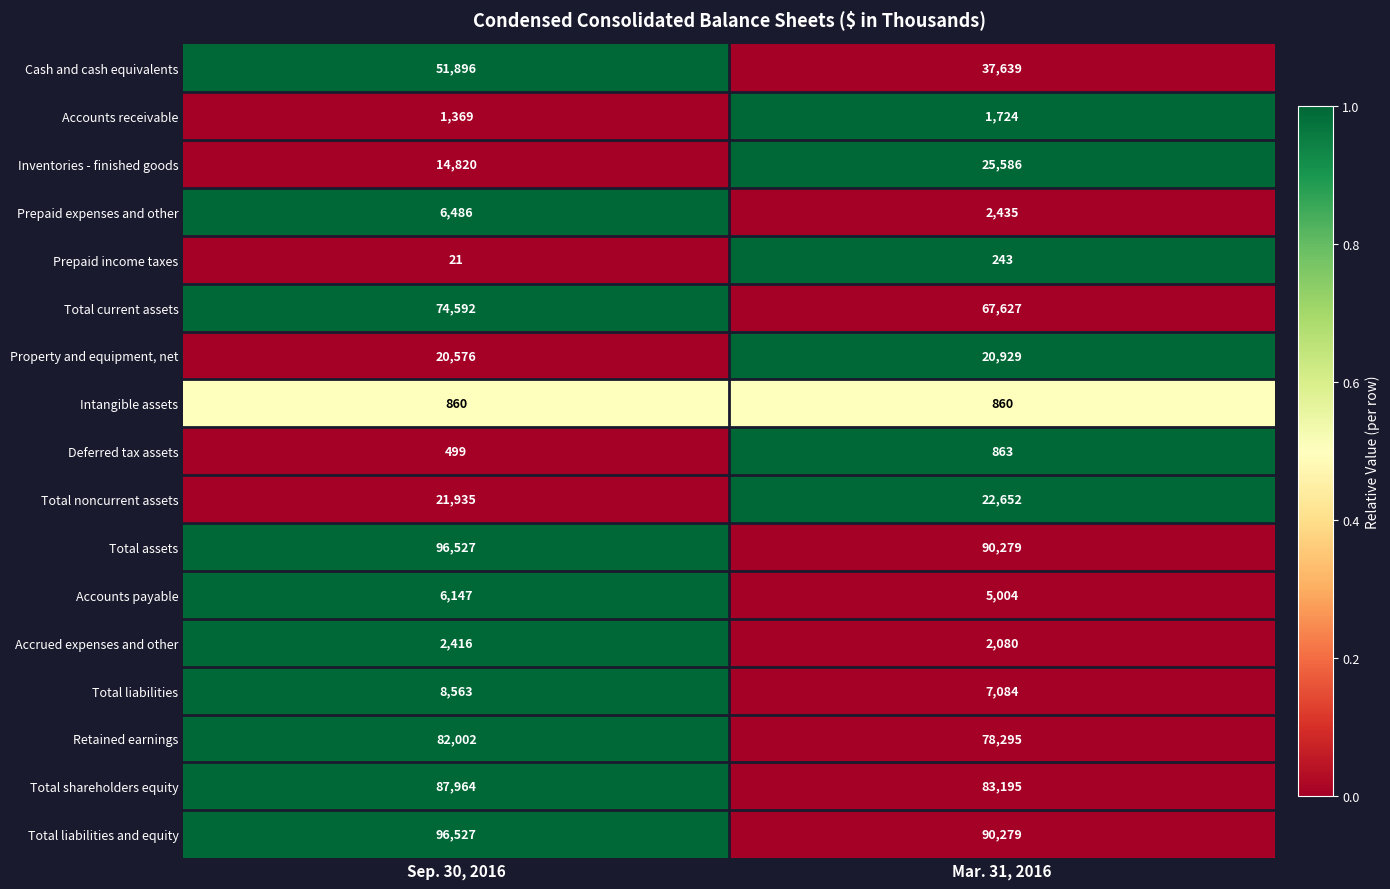

The Total liabilities and equity series shows 37705 at Sep. 30, 2016. True or false?

False